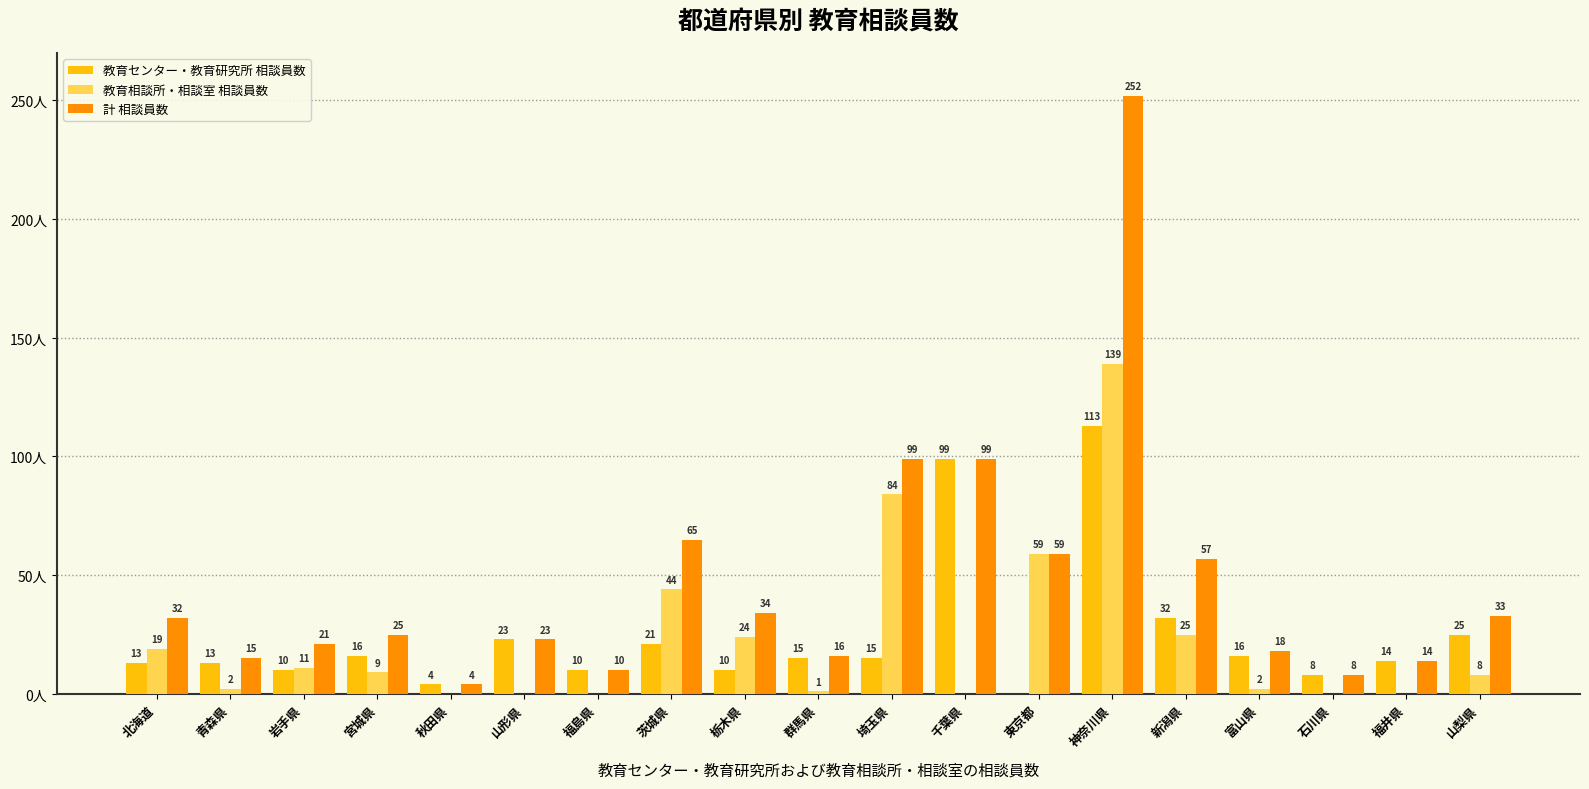

Is the value of 教育センター・教育研究所 相談員数 at 千葉県 greater than the value of 計 相談員数 at 宮城県?

Yes